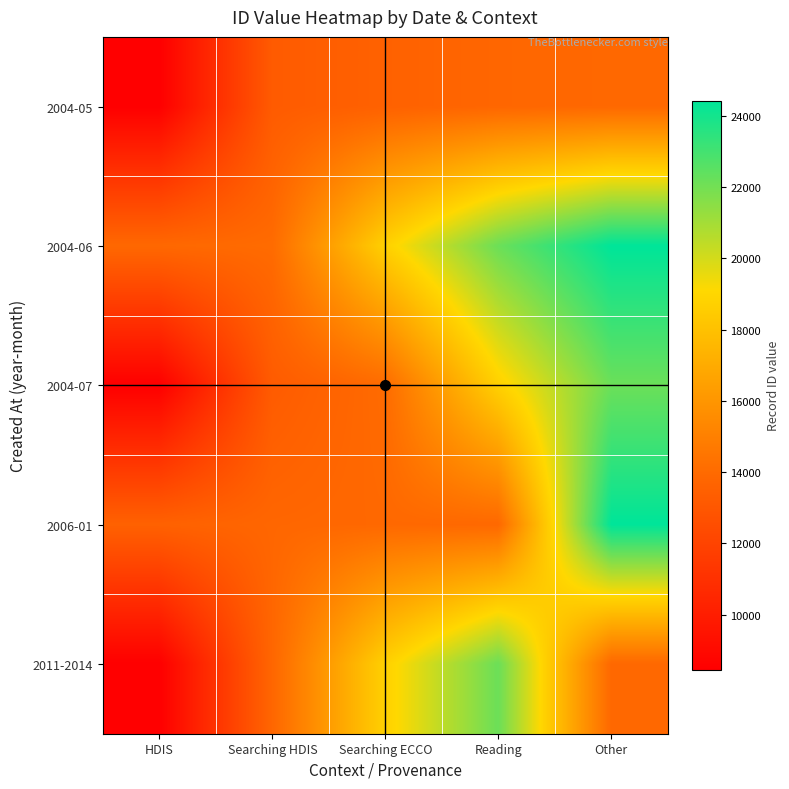

At which category is the sum across all series the highest?

Other